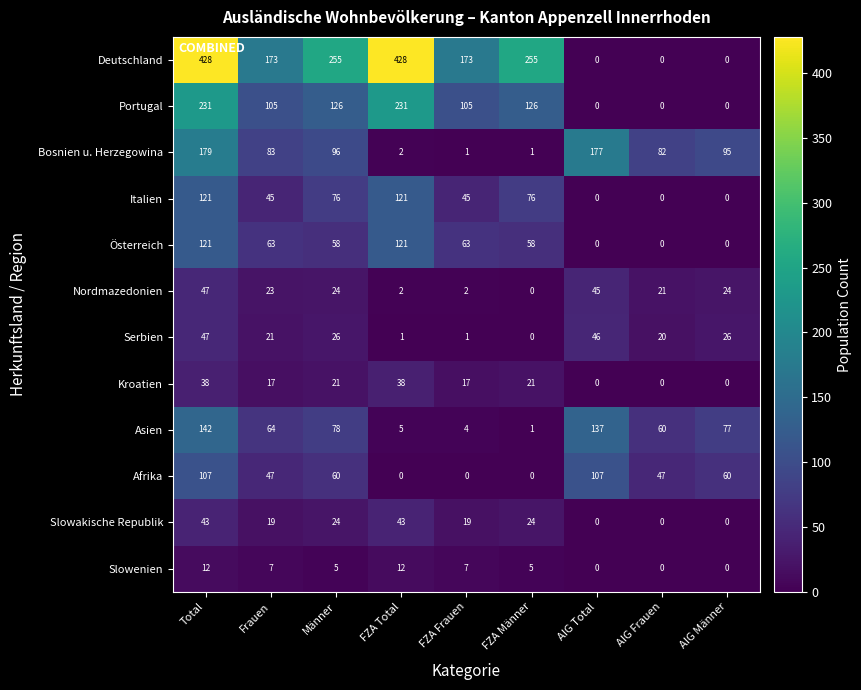

Which category has the highest value in the Bosnien u. Herzegowina series?

Total